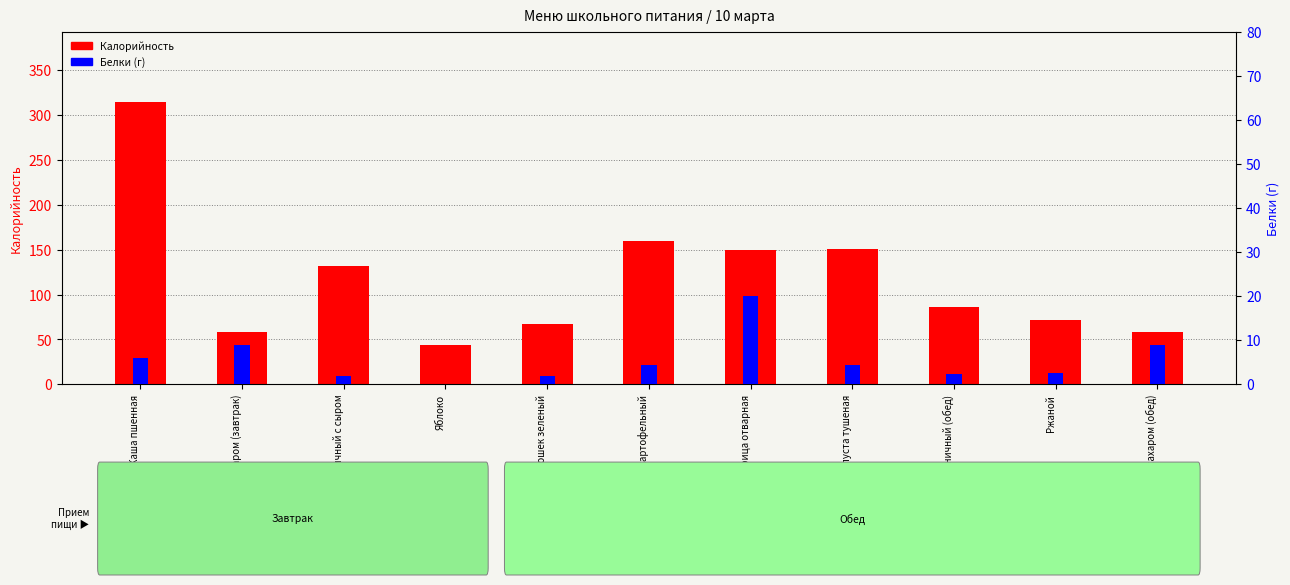

What is the average value of the Белки (г) series?

5.6